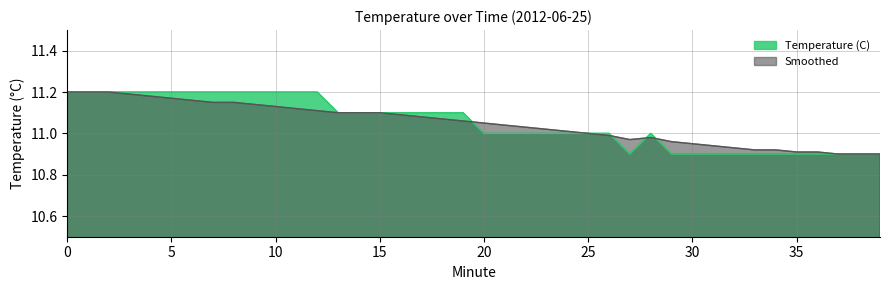

After their last crossing, which series has the higher values: Temperature (C) or Smoothed?

Smoothed